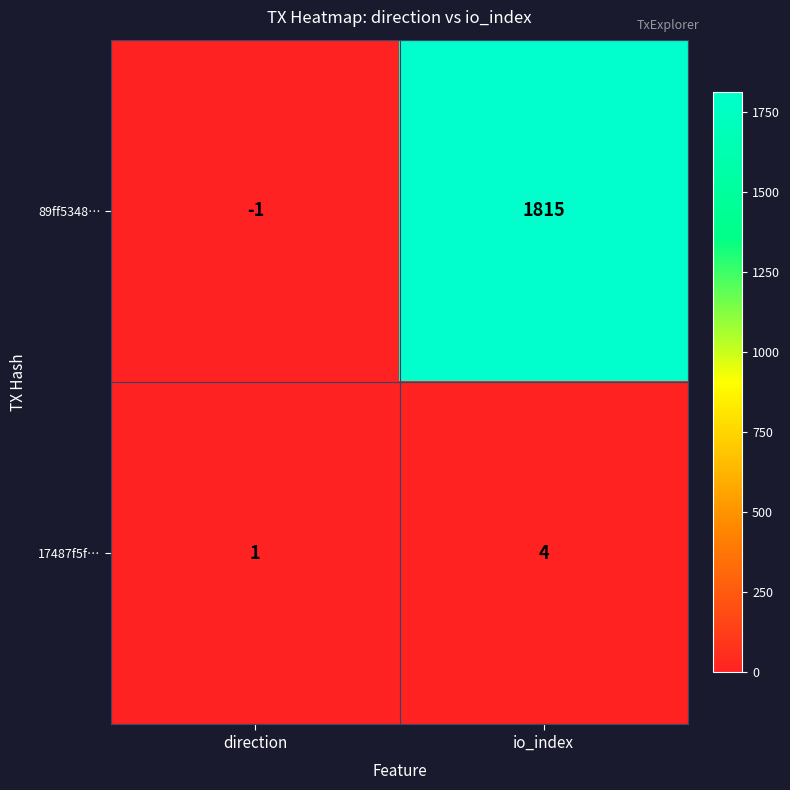

How many values in 89ff5348… are above zero?

1